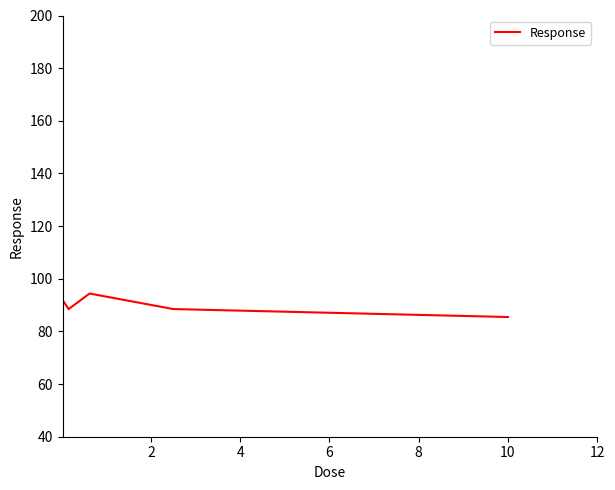

True or false: there are more than 0 points higher than both neighbors.

True